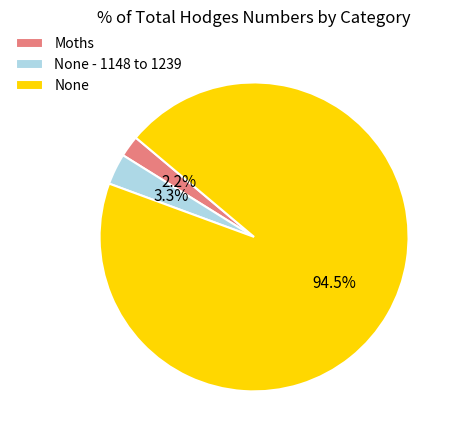

To the nearest percent, what percentage of the pie is Moths?

2%